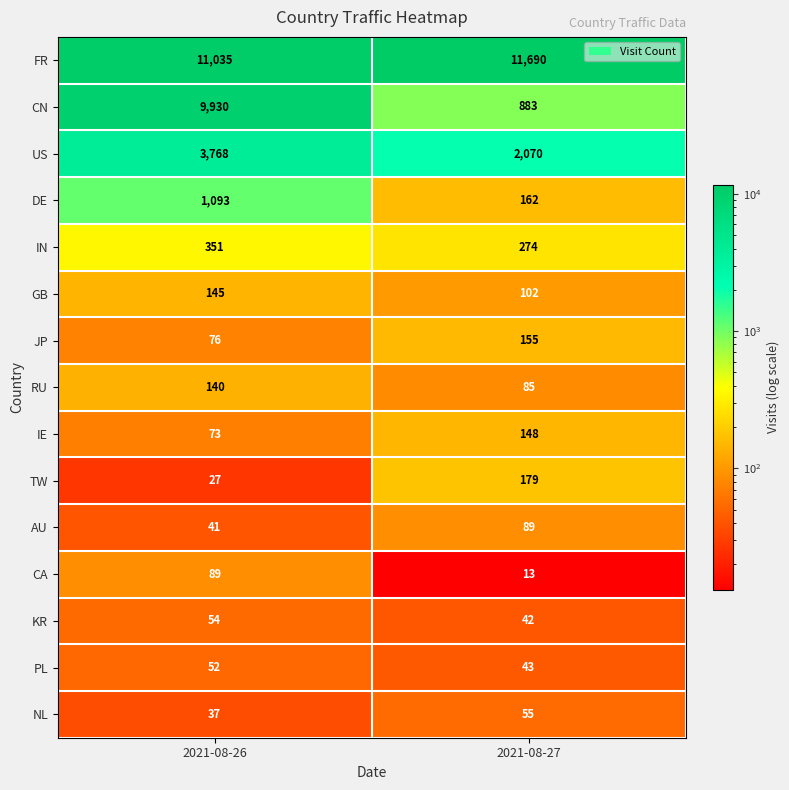

The value of CN at 2021-08-27 is 883. True or false?

True